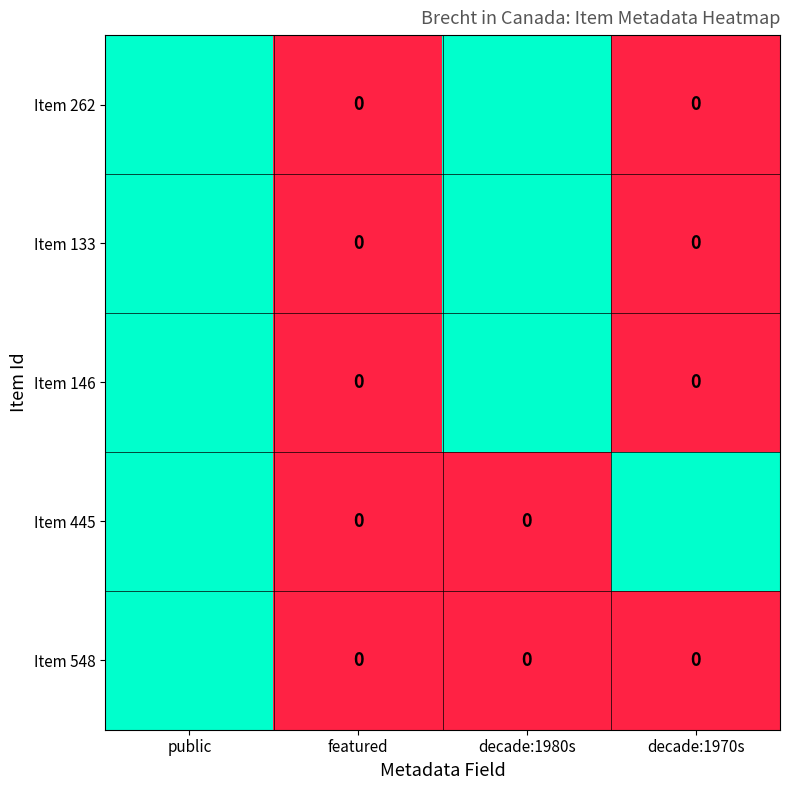

How many values in Item 445 are above zero?

2